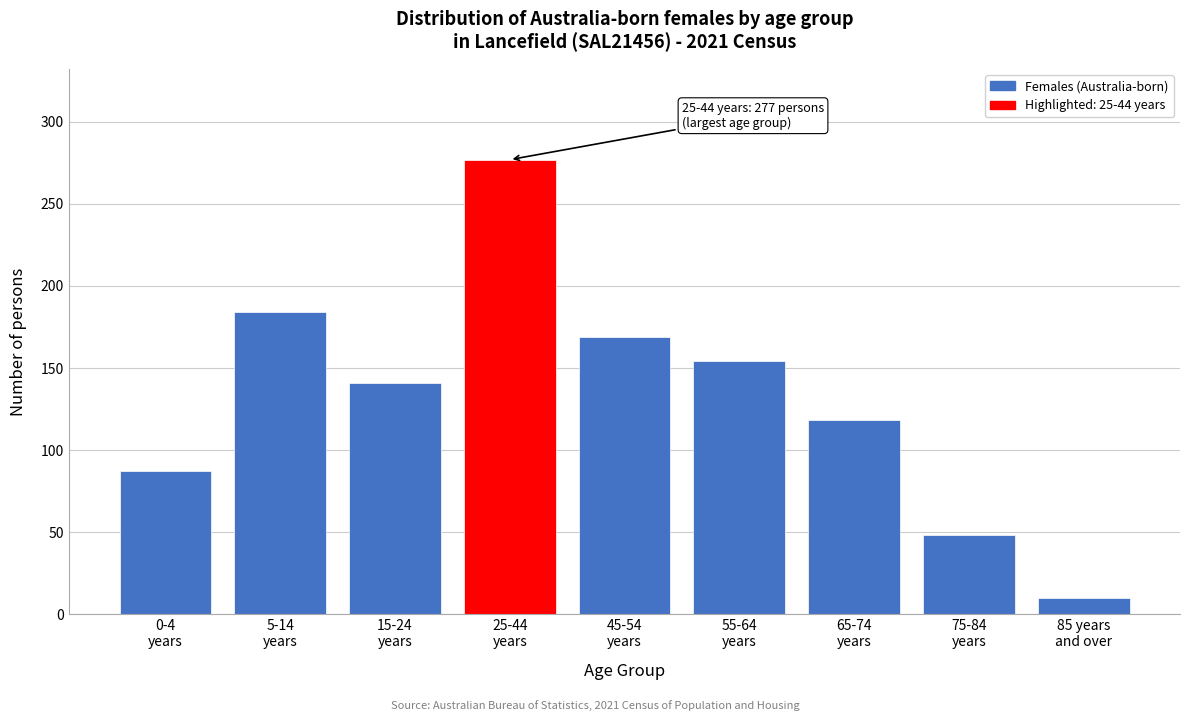

Reading left to right, extract all data points from this chart.

87	184	141	277	169	154	118	48	10